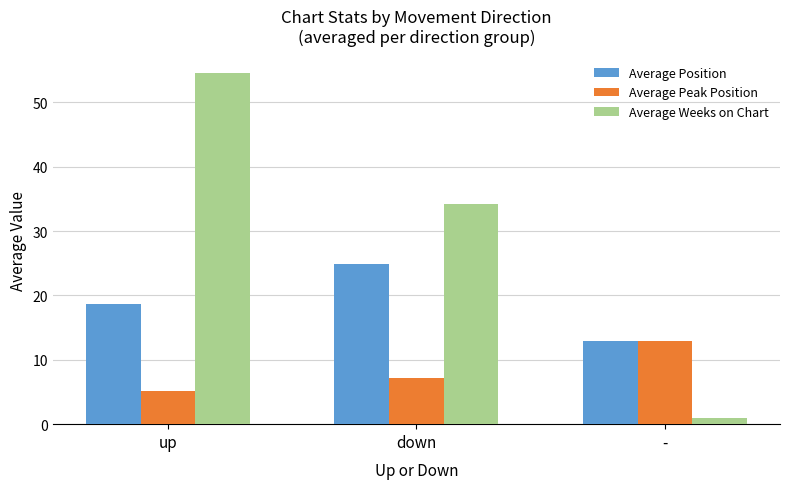

What position from the left is up?

1